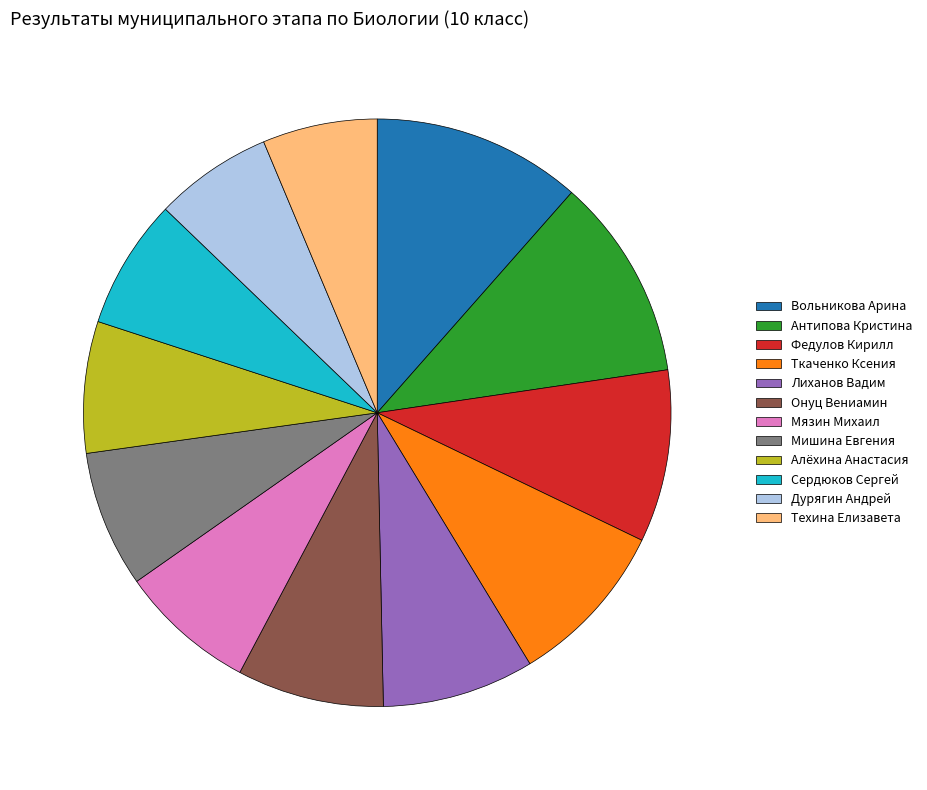

Is the sum of Антипова Кристина and Дурягин Андрей greater than half?

No